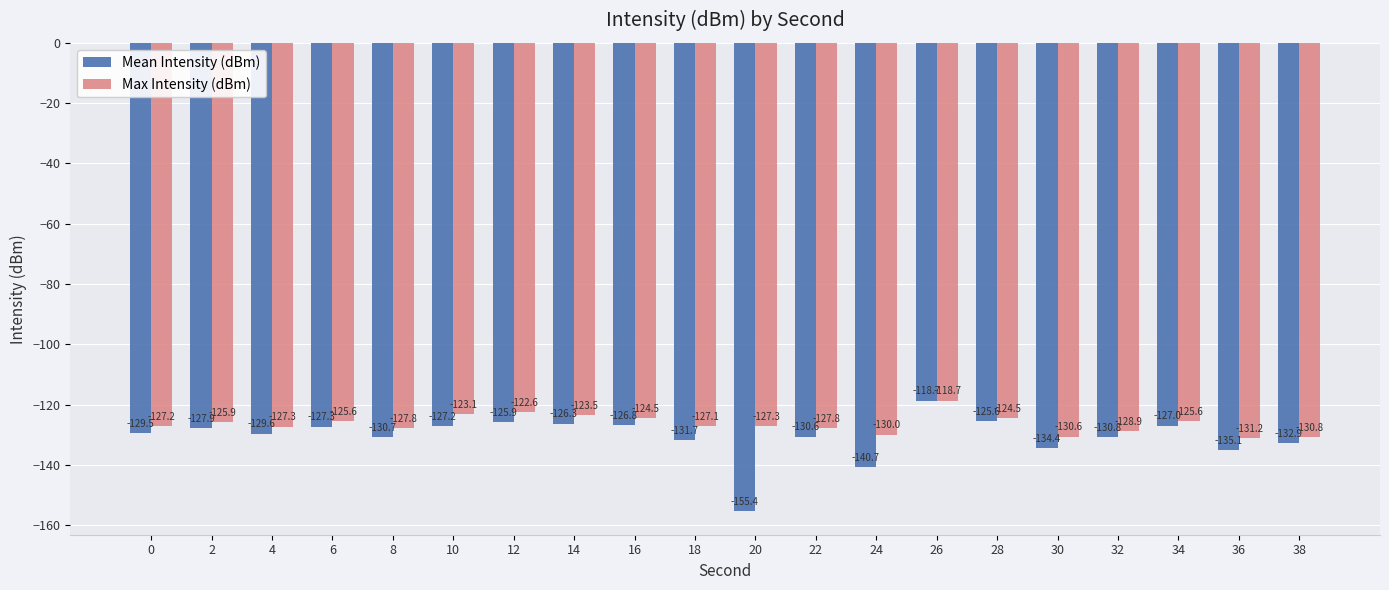

What is the difference between the Max Intensity (dBm) values at 14 and 32?

5.4